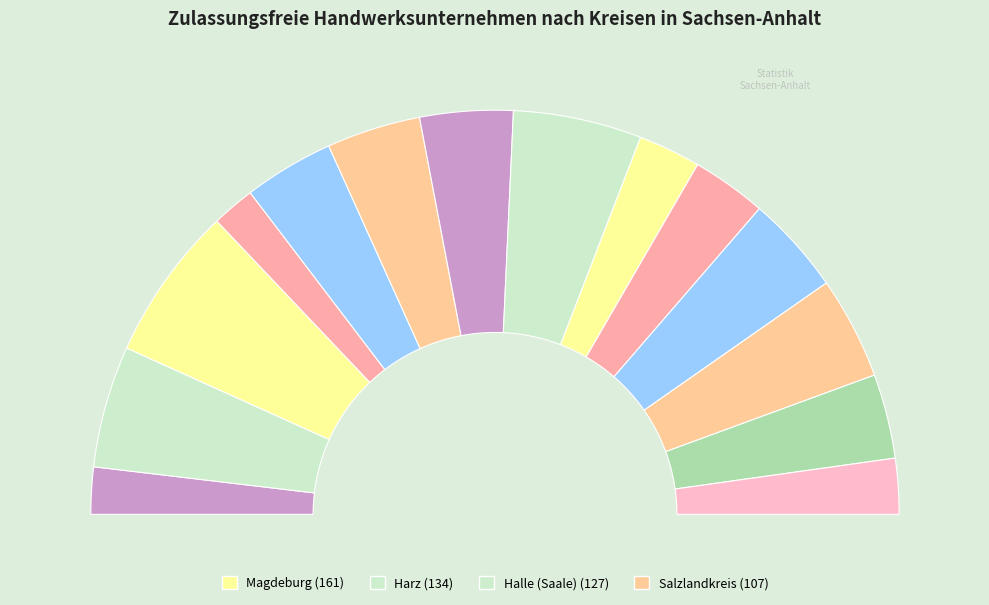

To the nearest percent, what is the combined percentage of Dessau-Roßlau and Burgenlandkreis?

11%